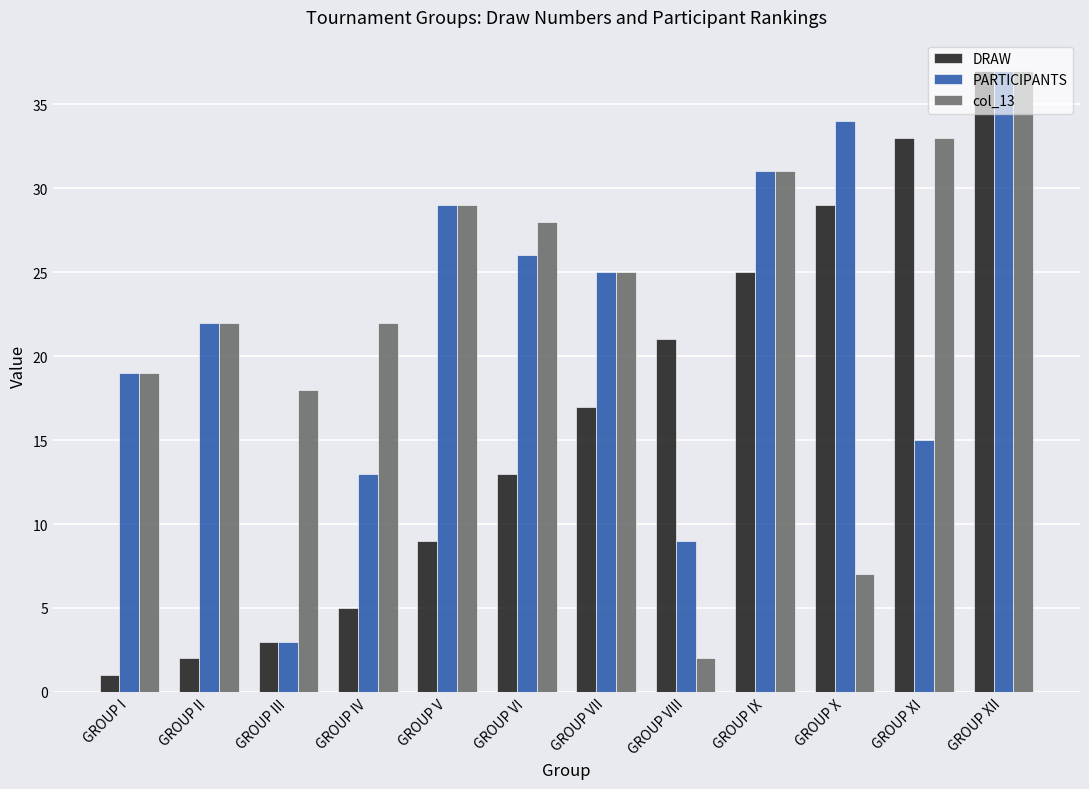

Reading left to right, transcribe all the data shown in this chart.

DRAW: GROUP I=1	GROUP II=2	GROUP III=3	GROUP IV=5	GROUP V=9	GROUP VI=13	GROUP VII=17	GROUP VIII=21	GROUP IX=25	GROUP X=29	GROUP XI=33	GROUP XII=37
PARTICIPANTS: GROUP I=19	GROUP II=22	GROUP III=3	GROUP IV=13	GROUP V=29	GROUP VI=26	GROUP VII=25	GROUP VIII=9	GROUP IX=31	GROUP X=34	GROUP XI=15	GROUP XII=37
col_13: GROUP I=19	GROUP II=22	GROUP III=18	GROUP IV=22	GROUP V=29	GROUP VI=28	GROUP VII=25	GROUP VIII=2	GROUP IX=31	GROUP X=7	GROUP XI=33	GROUP XII=37